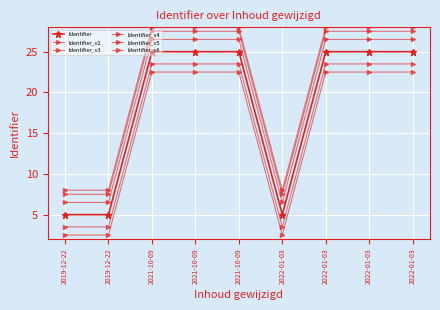

At which label does Identifier_v3 reach its peak?

2022-01-03